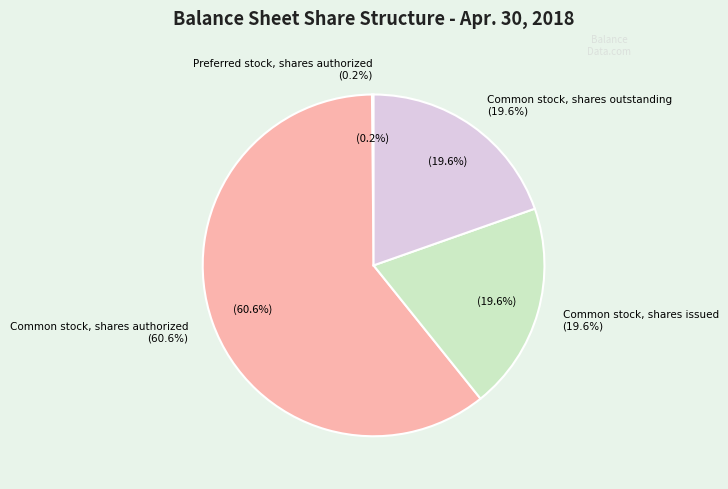

The Common stock, shares outstanding slice represents 34% of the pie. True or false?

False